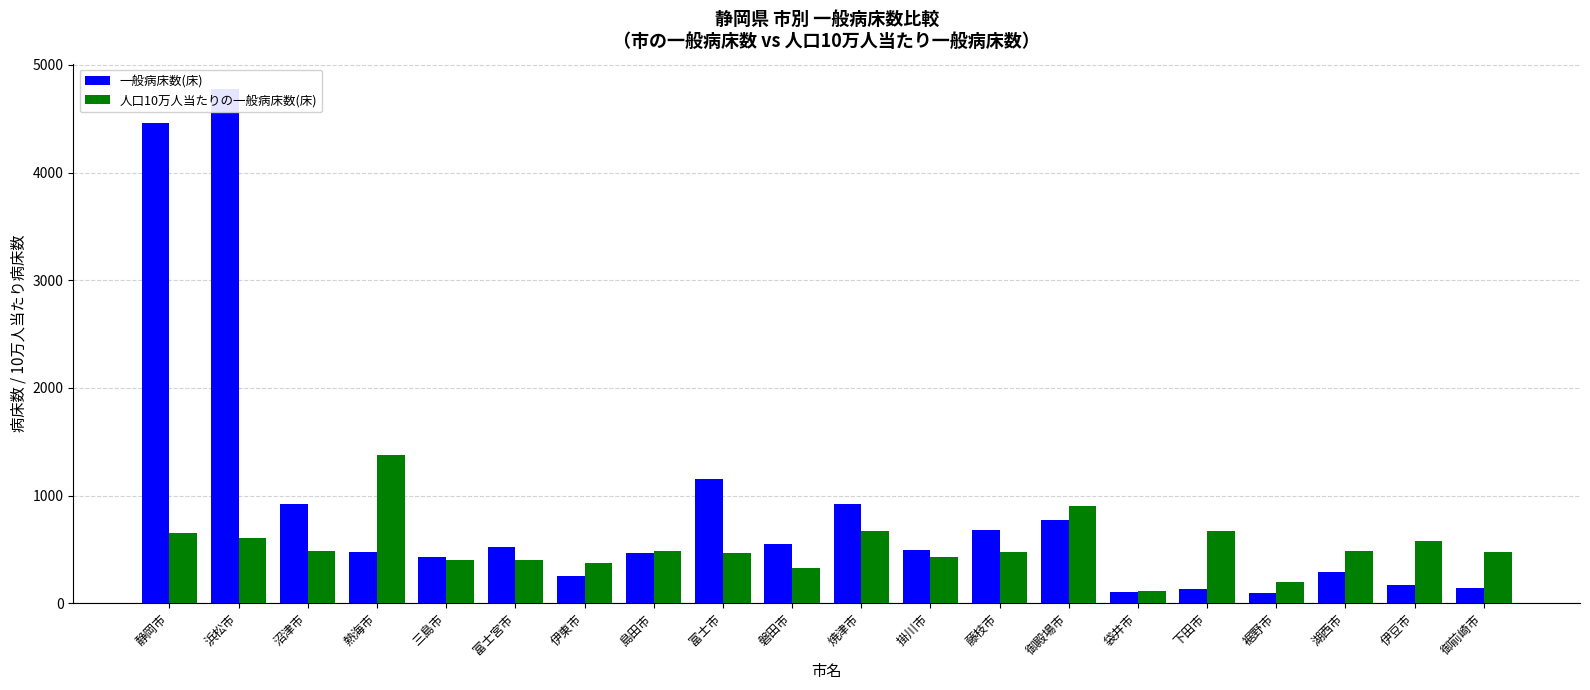

Rank the series by their maximum value, from lowest to highest.

人口10万人当たりの一般病床数(床), 一般病床数(床)